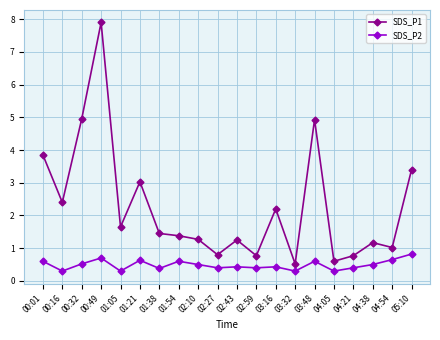

What is the average value of the SDS_P1 series?

2.3